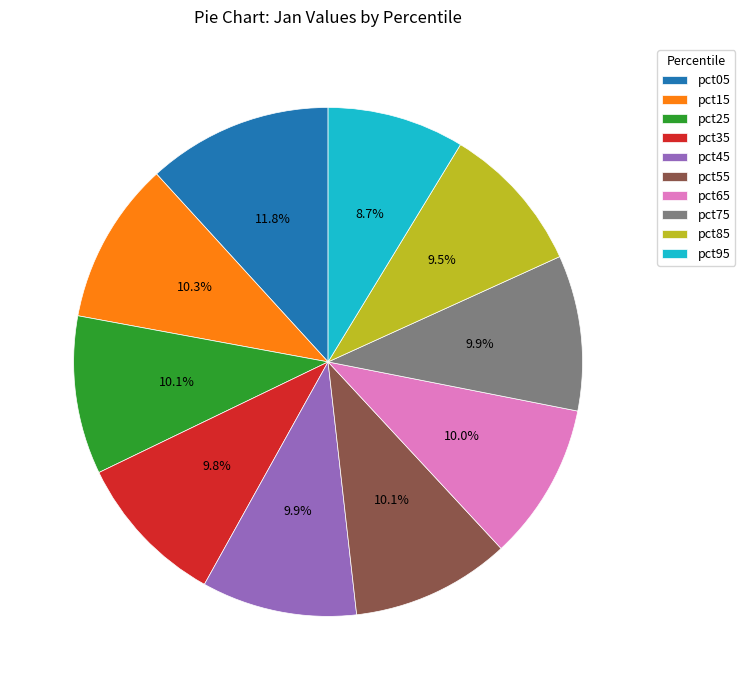

How many segments does this pie chart have?

10